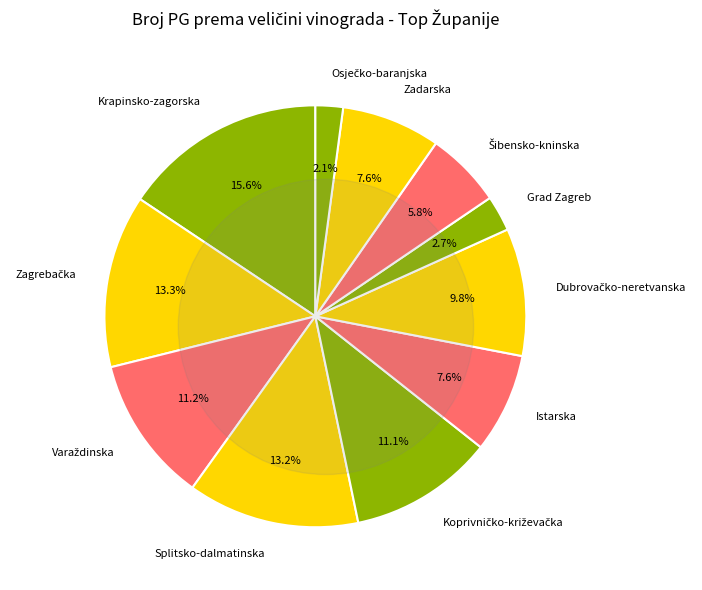

What percentage is the Koprivničko-križevačka slice, to the nearest percent?

11%